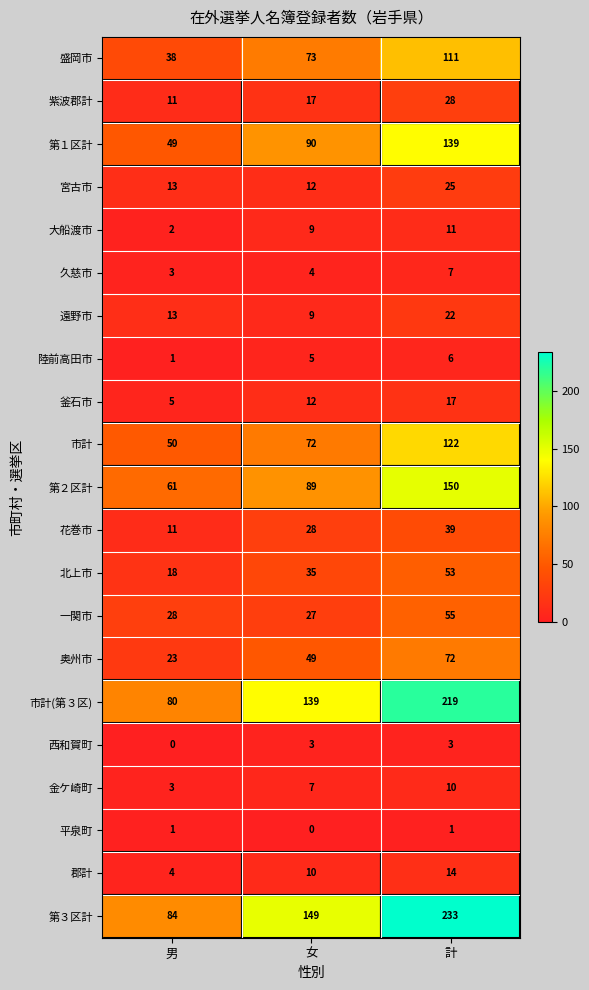

How many distinct data groups are displayed?

21